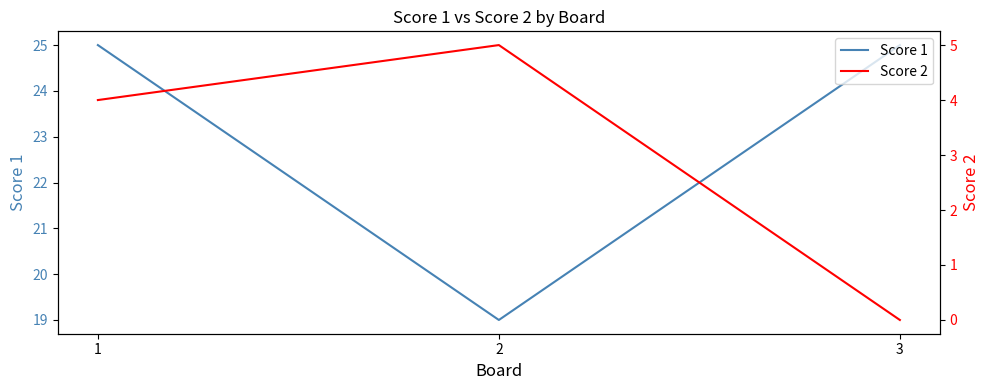

At which label does Score 2 first exceed 4?

2